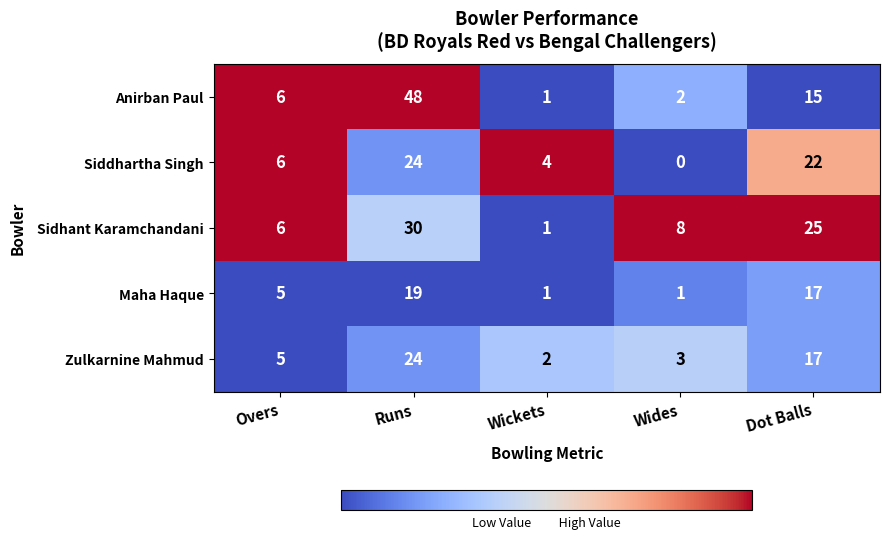

At which category does the chart reach its peak across all series?

Runs